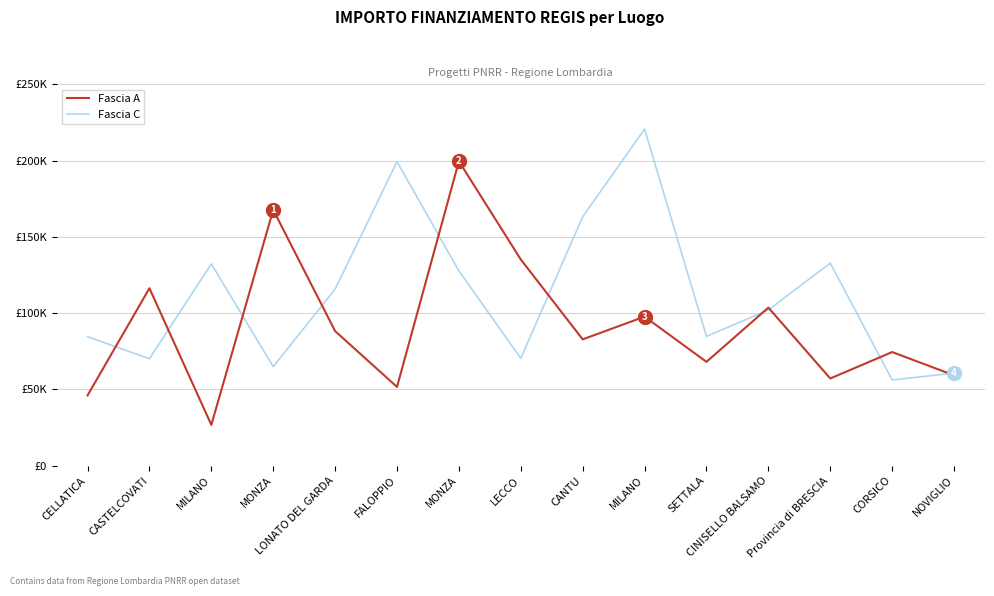

Read the Fascia A value at CINISELLO BALSAMO.

103619.9